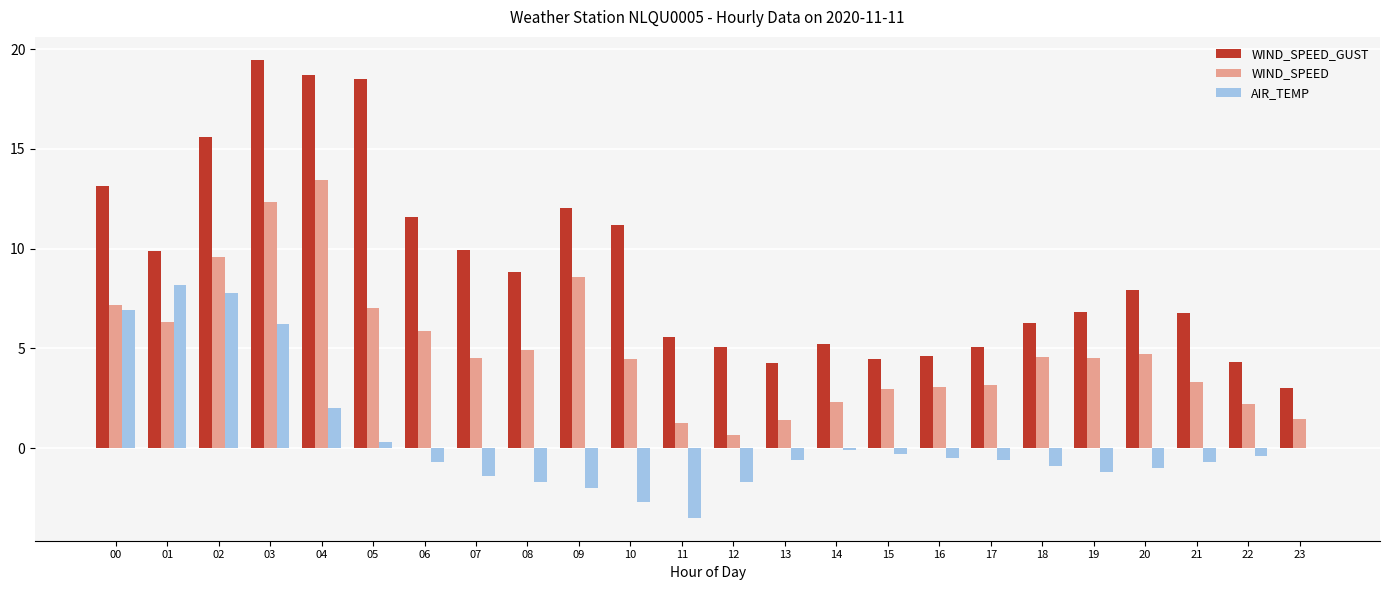

What is the maximum value for WIND_SPEED_GUST?

19.5